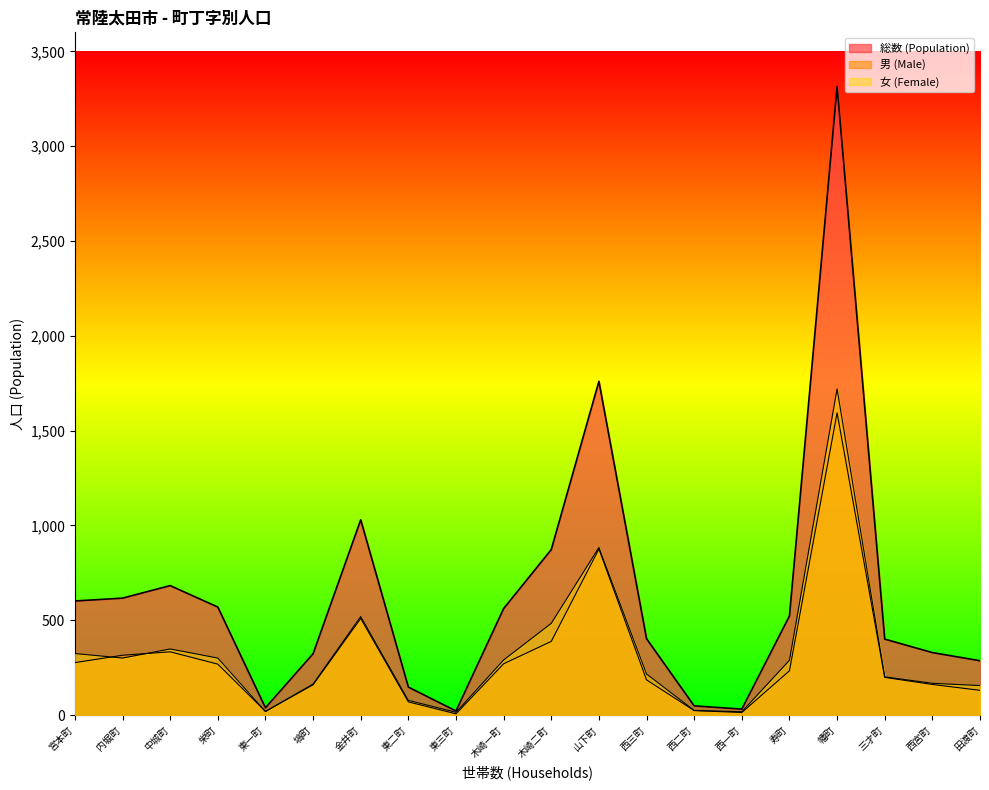

Which series has the largest range (max minus min)?

総数 (Population)